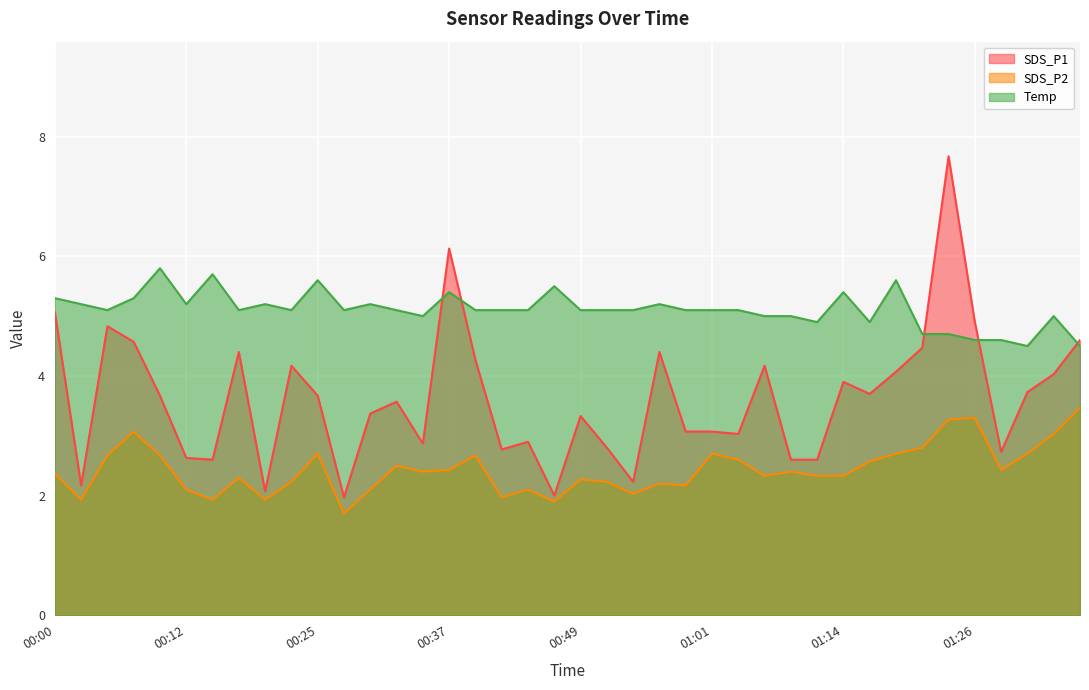

What is the difference between the Temp values at 00:47 and 00:32?

0.4